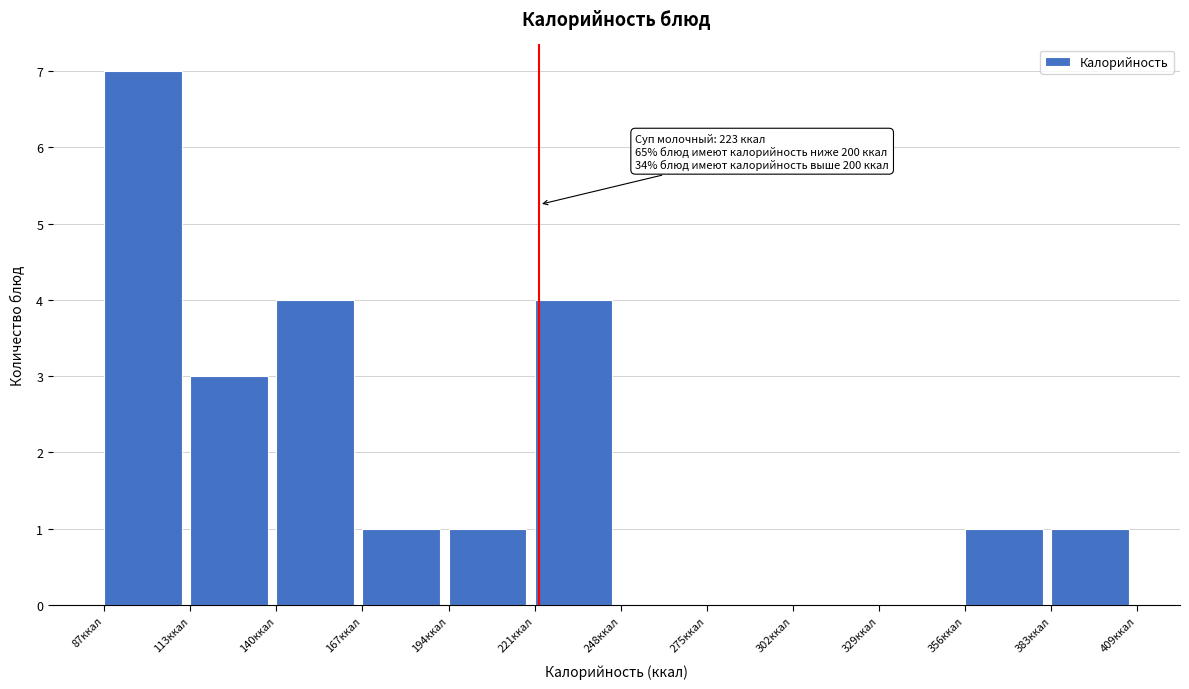

Which range on the x-axis has the tallest bar?

85 to 115